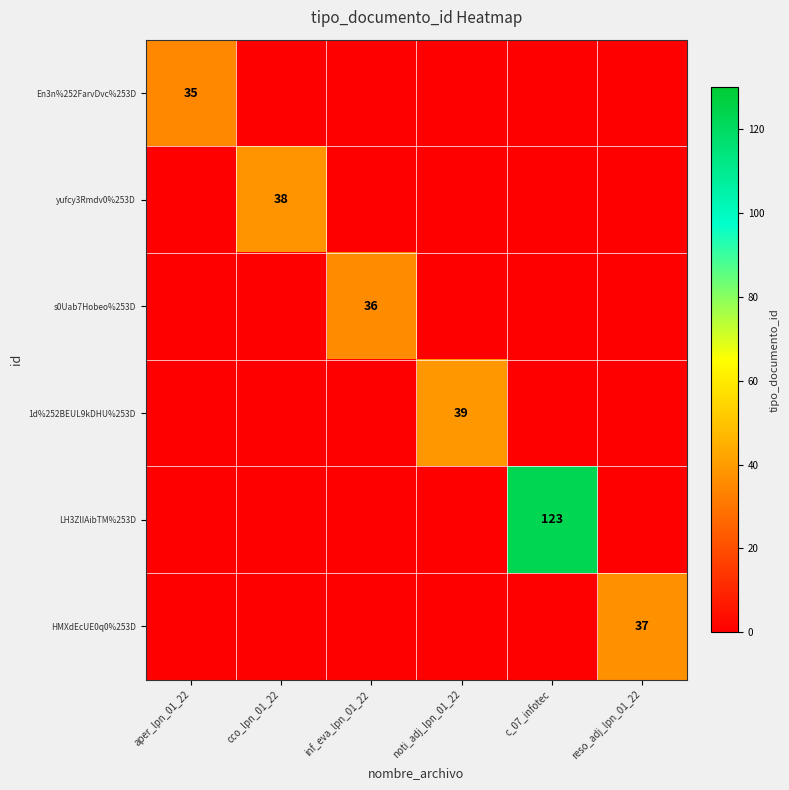

The value of HMXdEcUE0q0%253D at reso_adj_lpn_01_22 is 37. True or false?

True